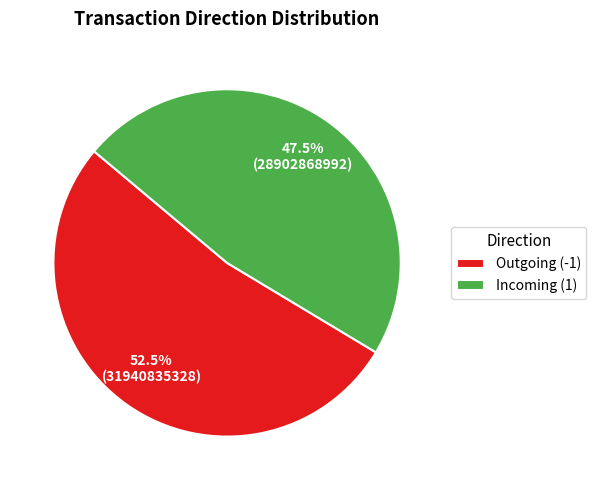

Does Outgoing (-1) represent more than half of the total?

Yes